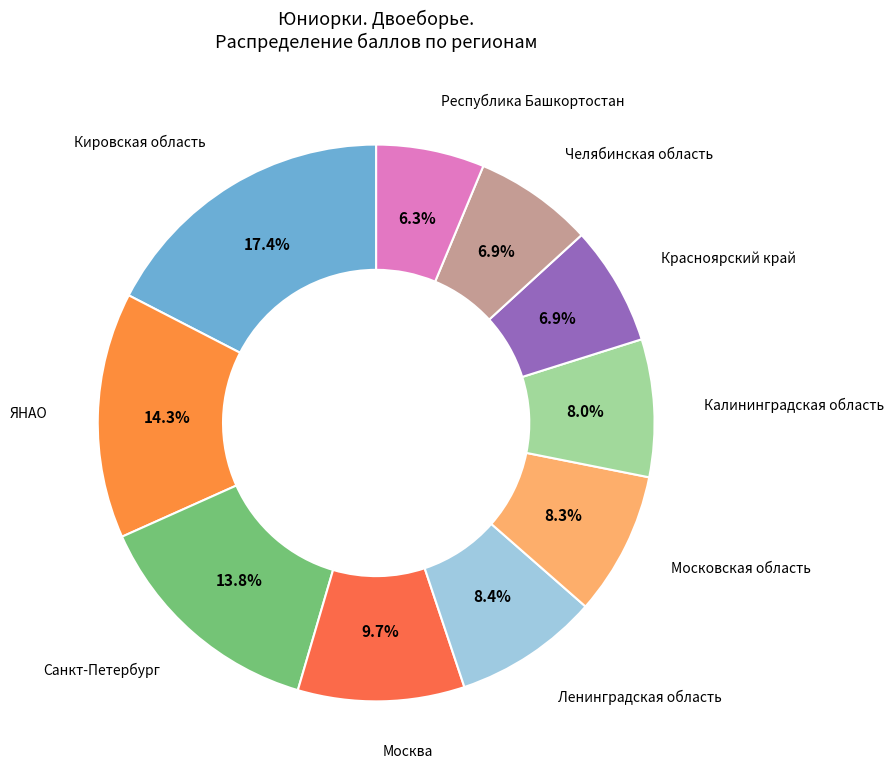

To the nearest percent, what is the difference between the largest and smallest slice percentages?

11%